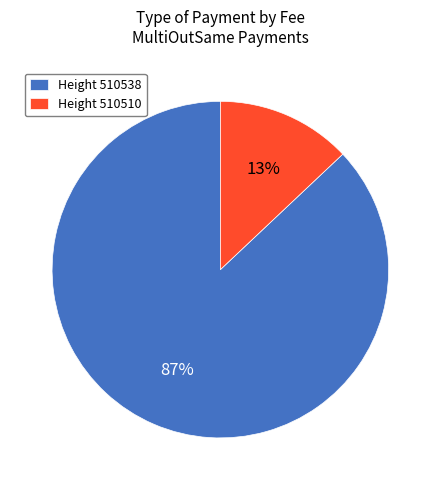

How many segments does this pie chart have?

2